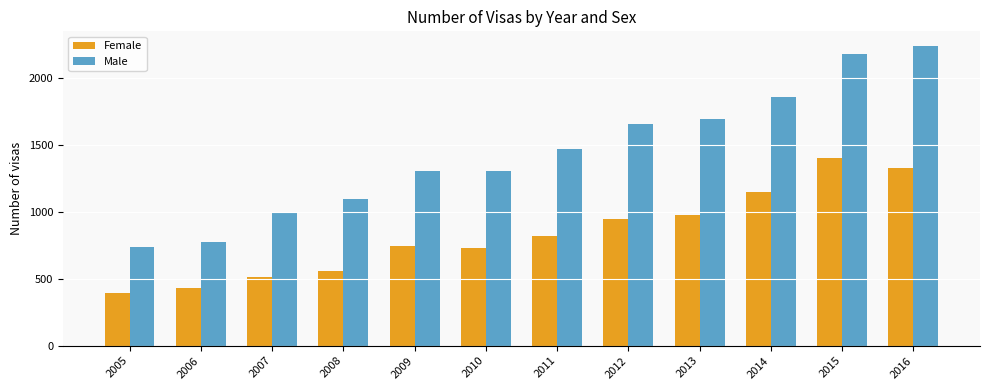

List the series in order of their peak value, highest first.

Male, Female